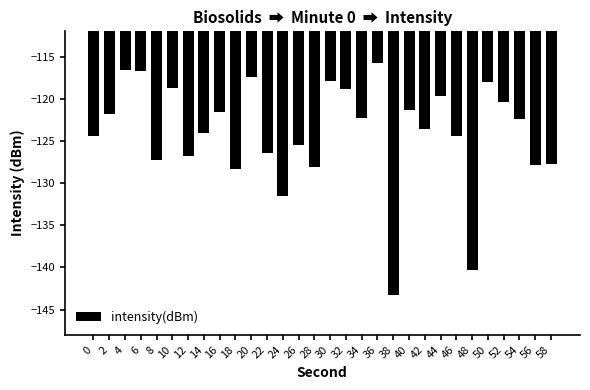

What is the average value?

-124.0